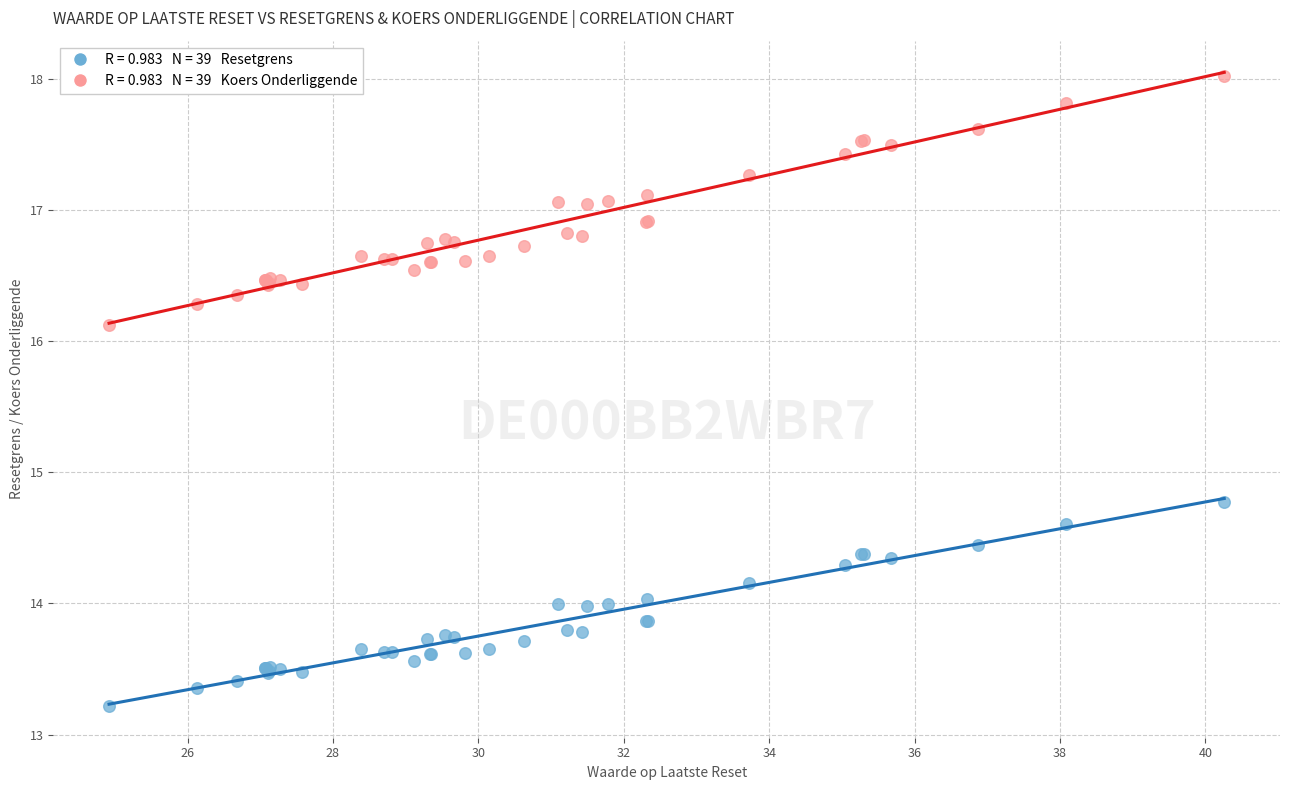

Across all series, what Y value is closest to 15?

14.8